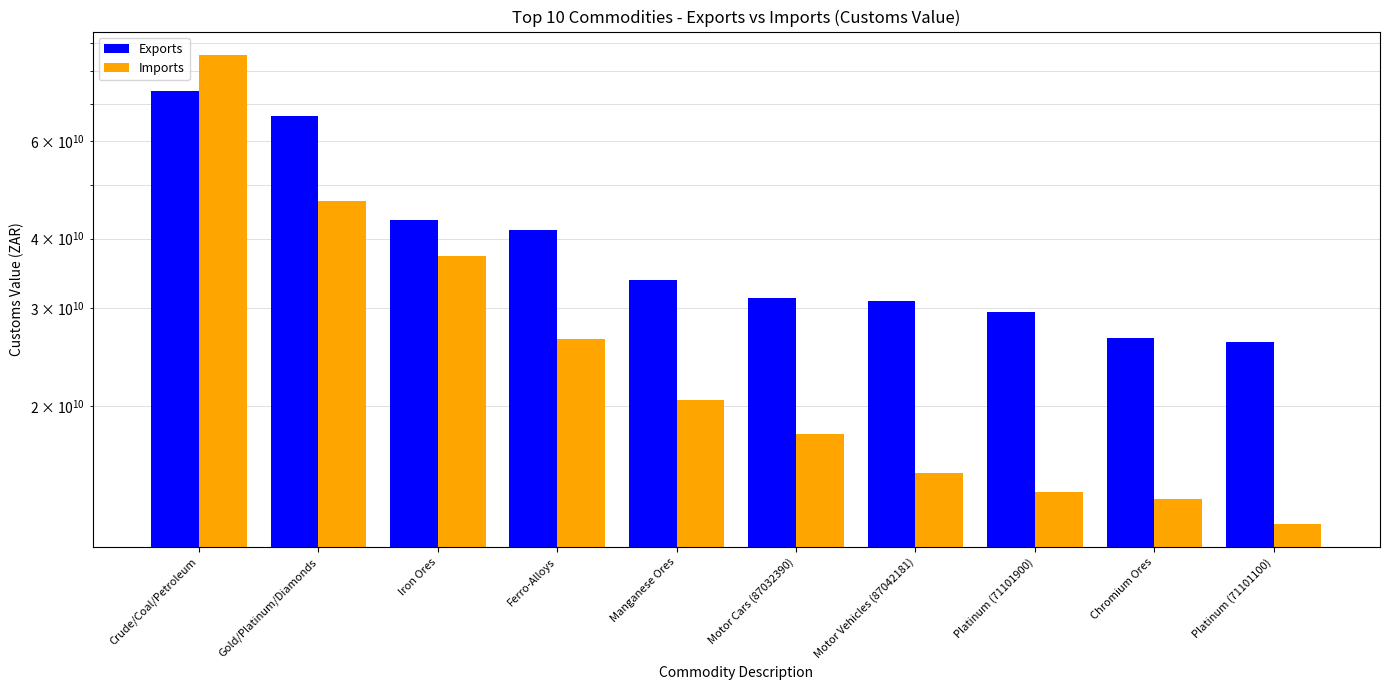

Which series has the largest range (max minus min)?

Imports